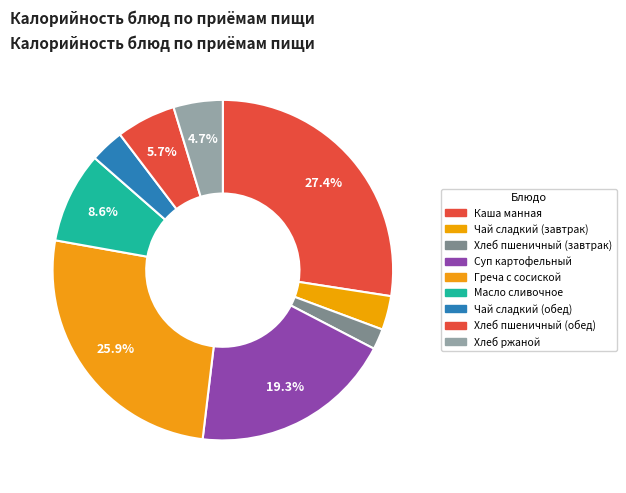

How many segments does this pie chart have?

9